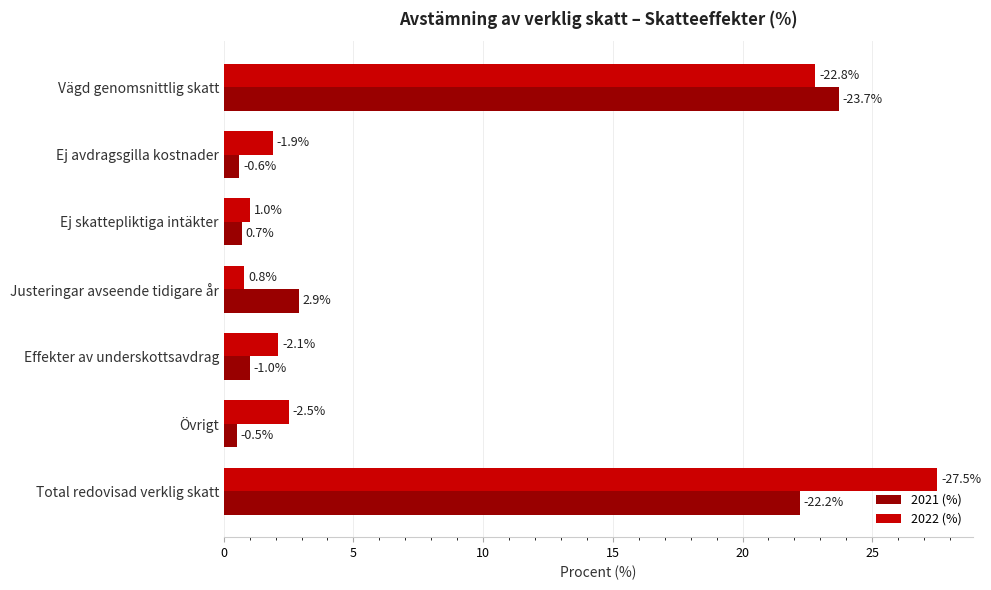

How many bars are there in each group?

2